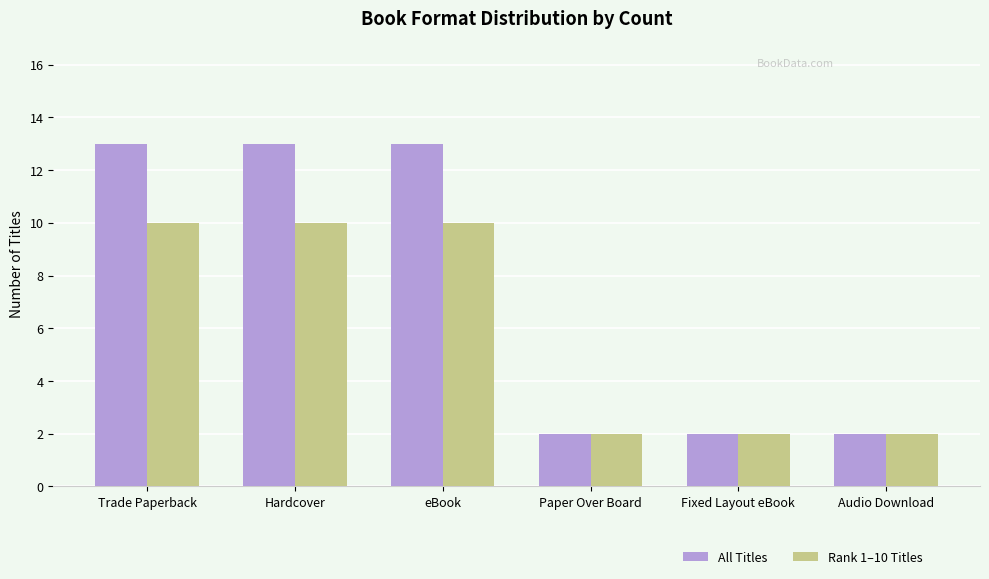

What position from the left is eBook?

3